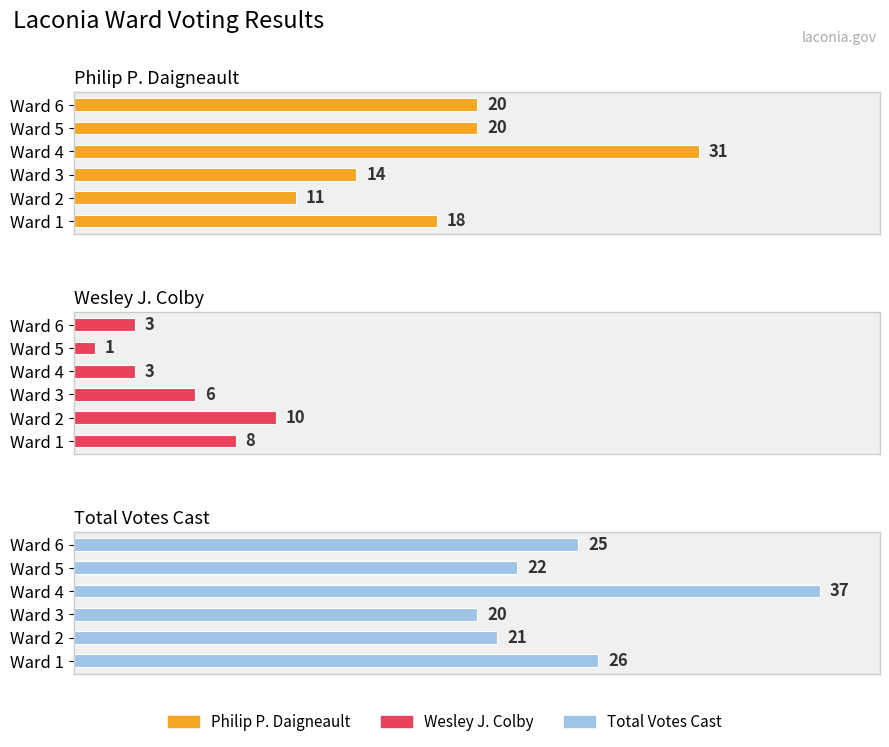

What is the value of the Total Votes Cast bar at the 5th from the left?

22